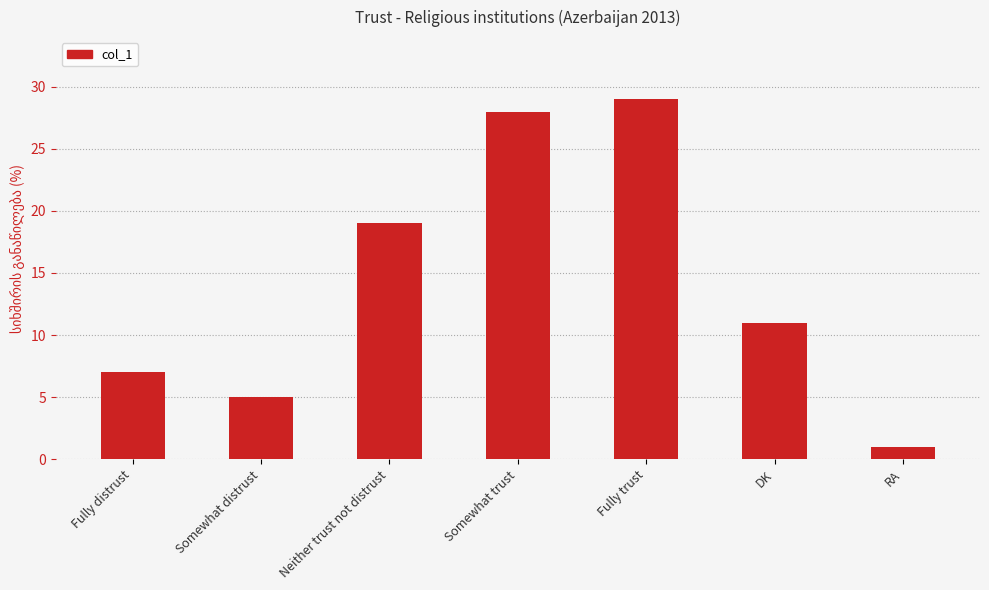

Are the bars horizontal?

No